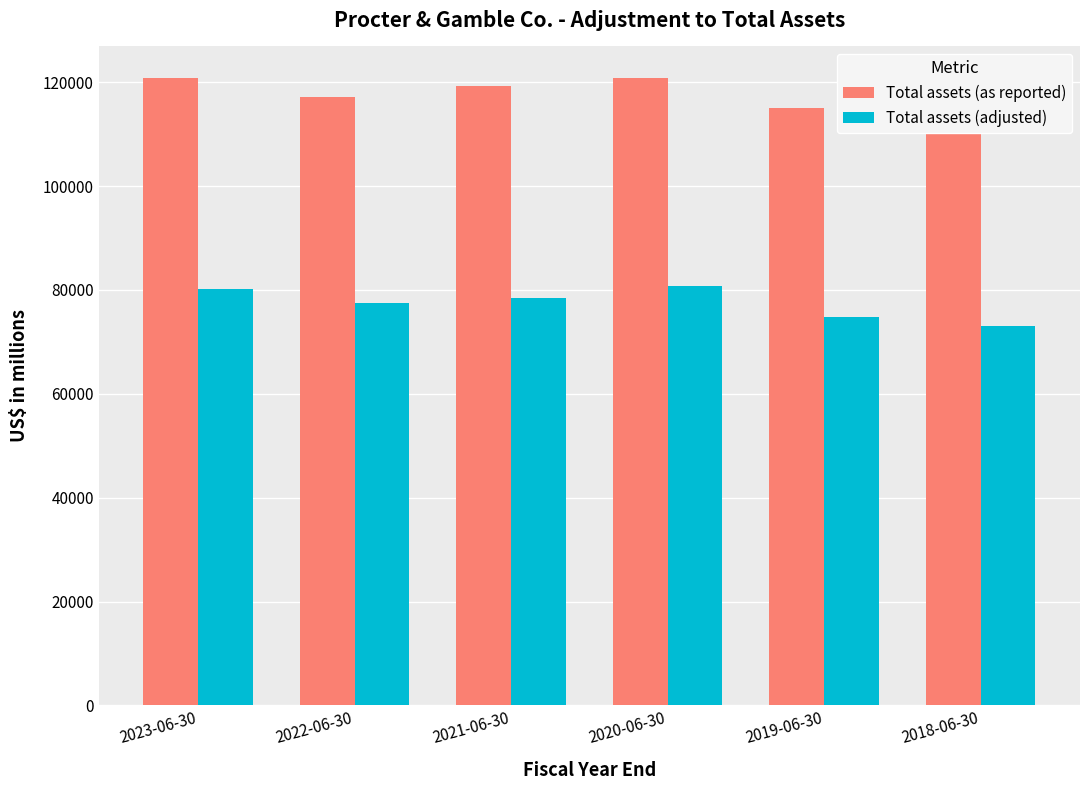

What is the difference between the maximum and minimum values in the Total assets (as reported) series?

5734